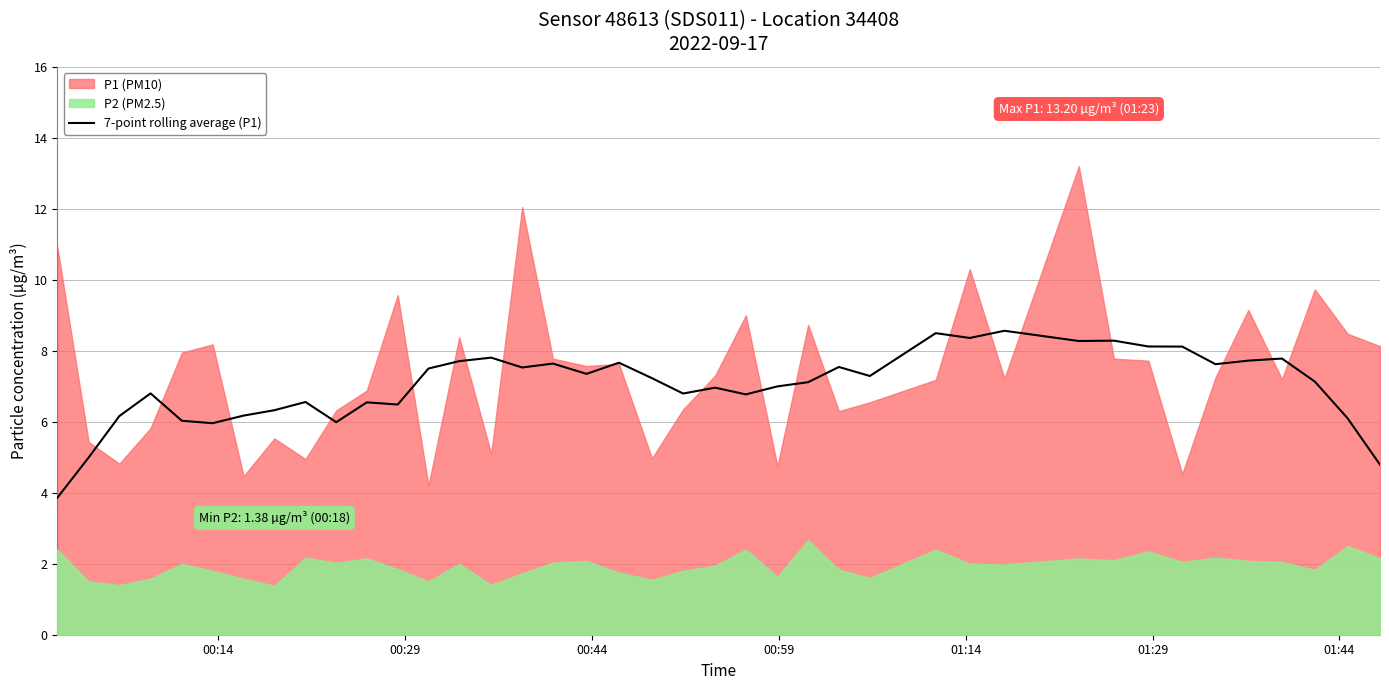

The chart shows a value of 2.8 at 23. True or false?

False